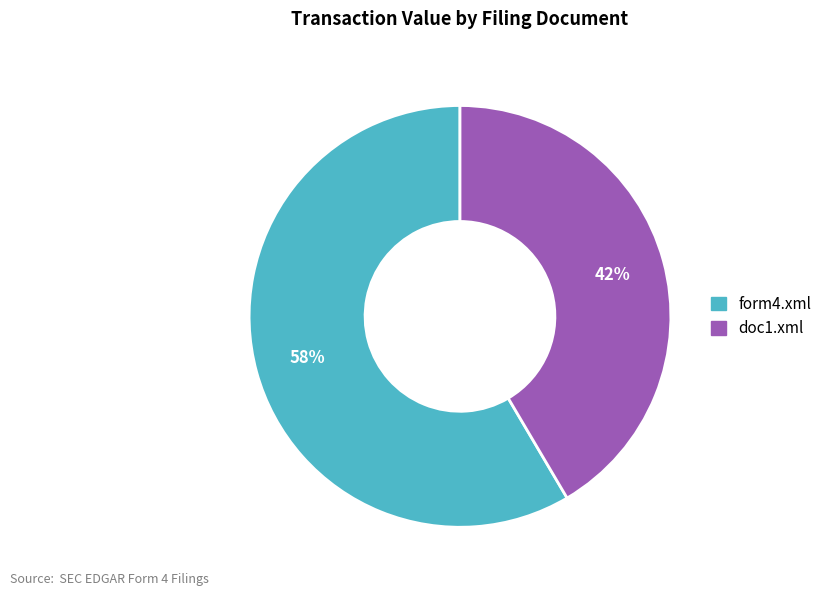

Between form4.xml and doc1.xml, which is larger?

form4.xml